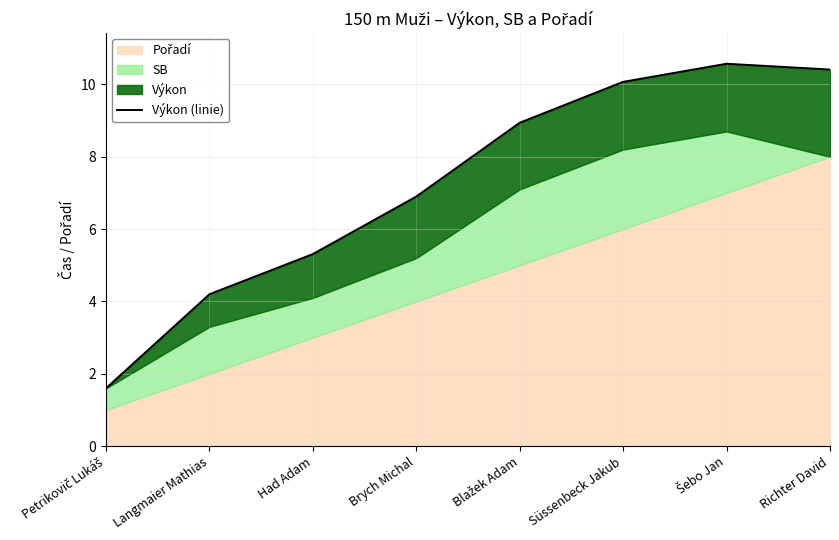

Count the number of values greater than 8.

4